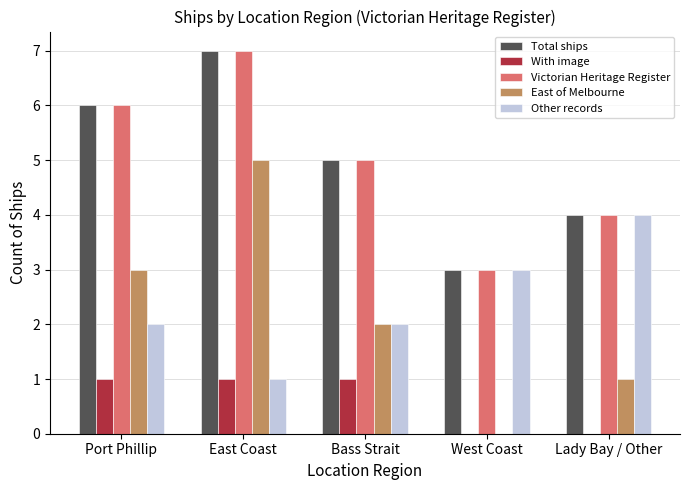

What is the sum of the East of Melbourne values at West Coast and East Coast?

5